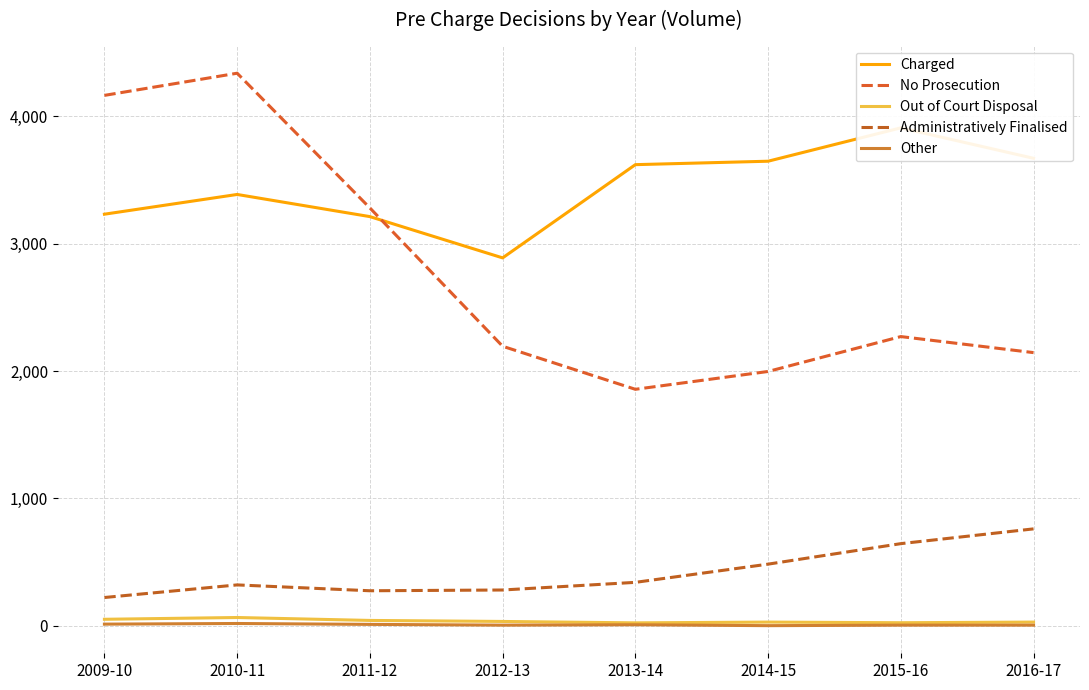

How many values in the Charged series exceed 3621?

3